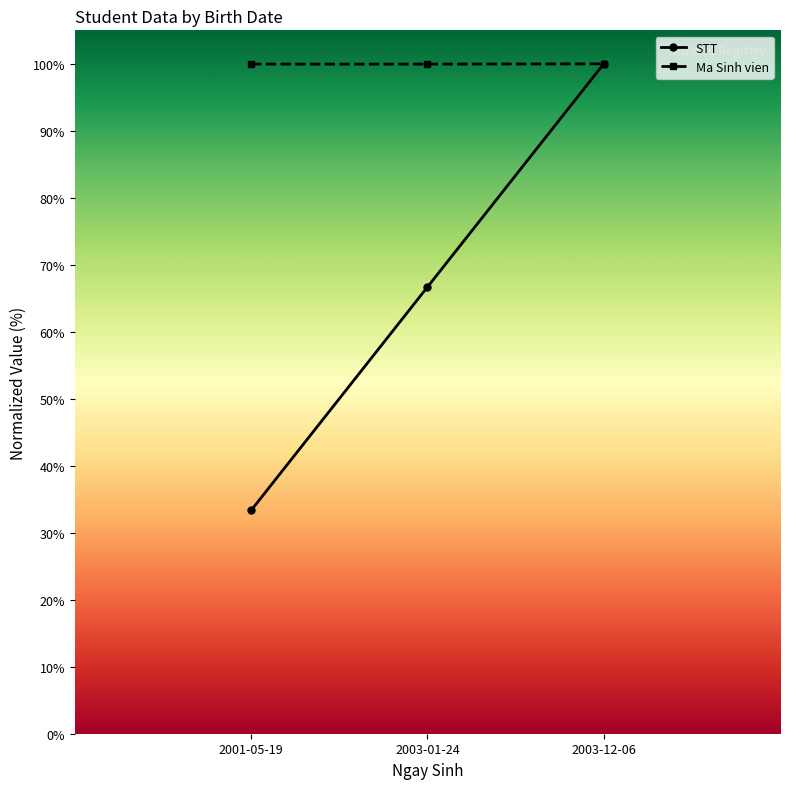

The Ma Sinh vien series shows 1.0 at 2003-01-24. True or false?

True